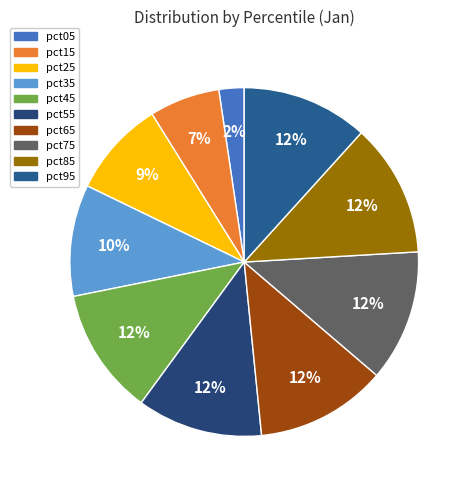

The pct15 slice represents 1% of the pie. True or false?

False